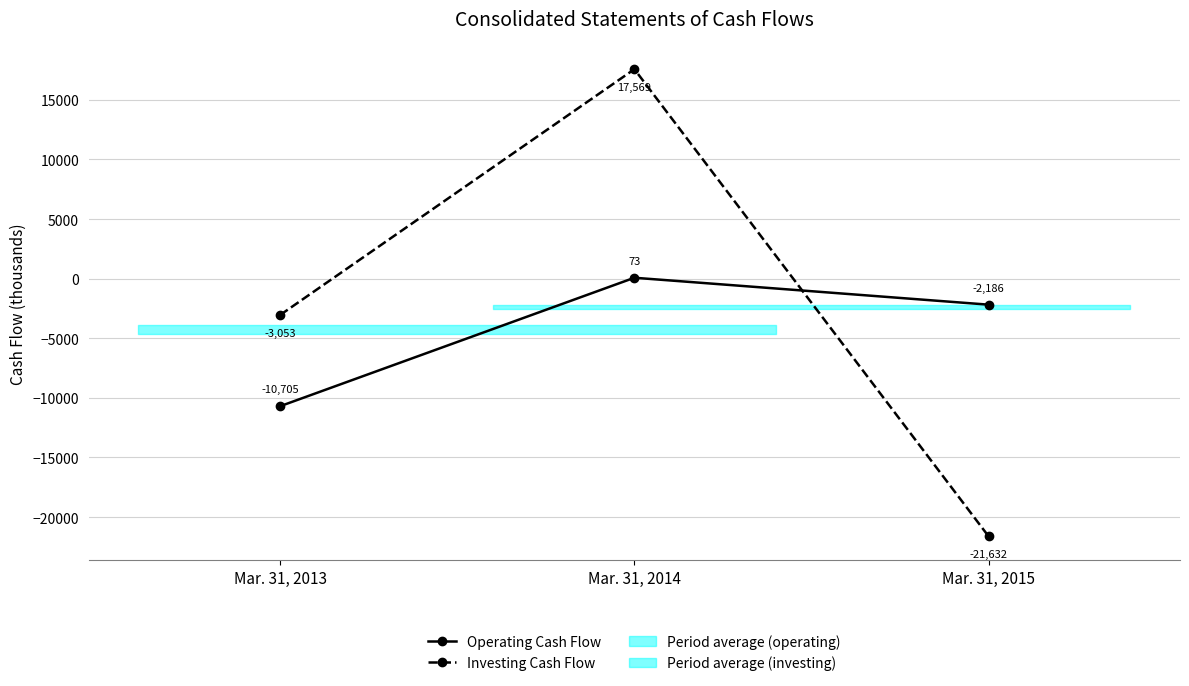

Is the value of Investing Cash Flow at Mar. 31, 2014 greater than the value of Operating Cash Flow at Mar. 31, 2015?

Yes